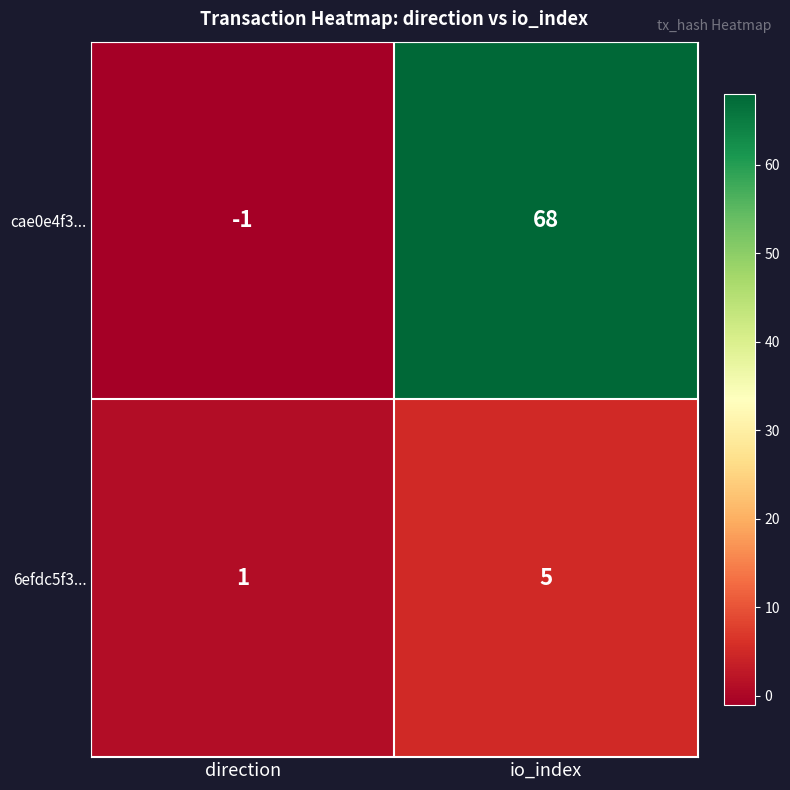

What is the difference between the 6efdc5f3... values at io_index and direction?

4